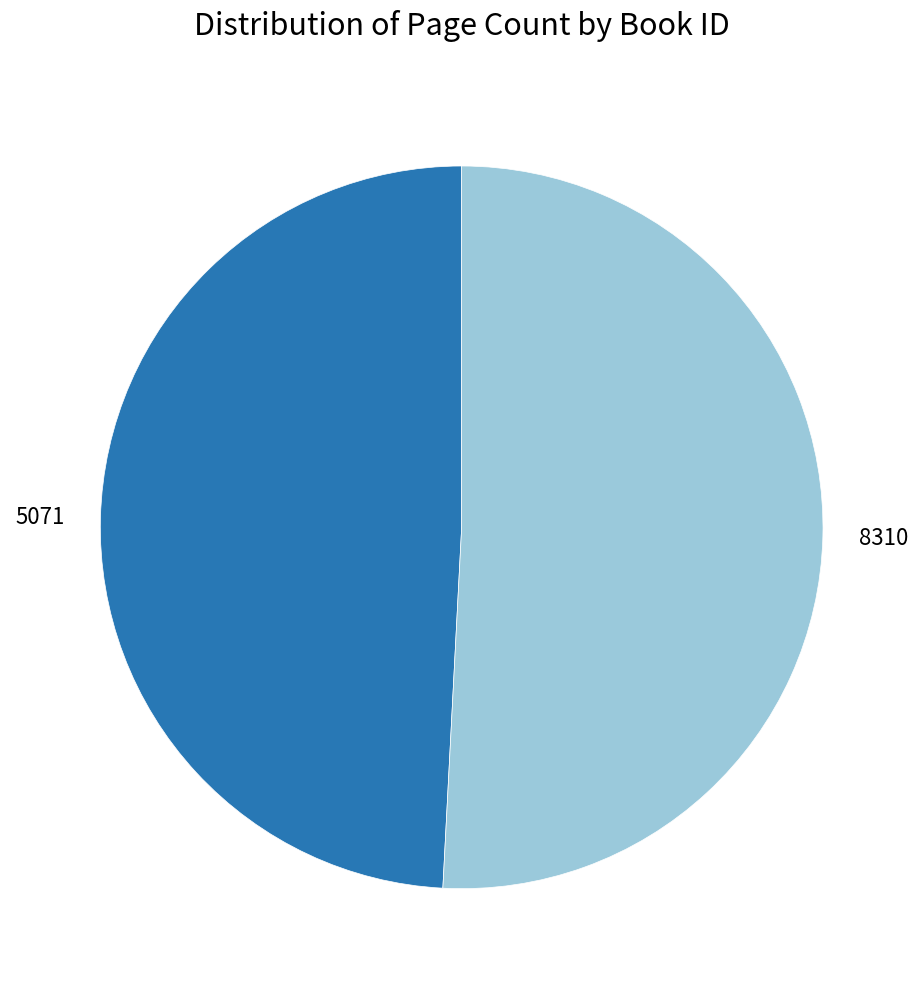

Which slice is the largest?

8310